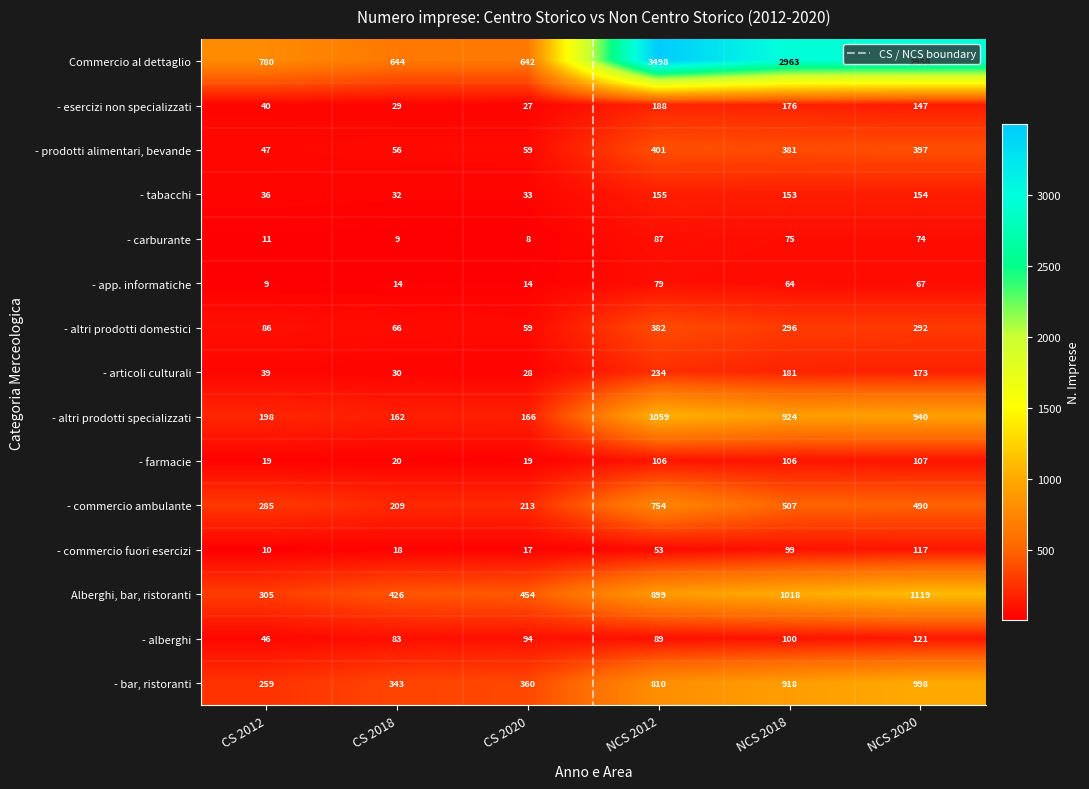

What is the approximate value of - articoli culturali at CS 2012, to the nearest 5?

40